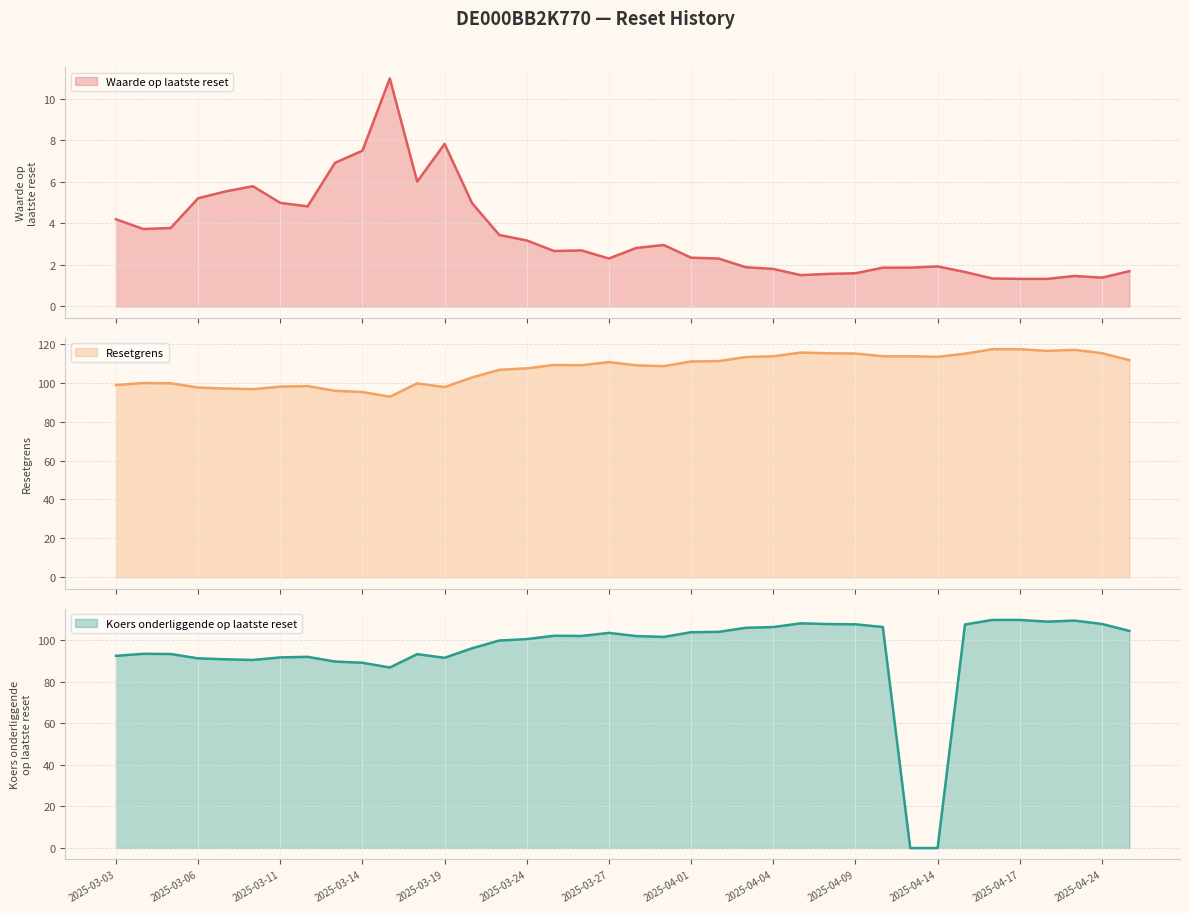

How many data points in Koers onderliggende op laatste reset are less than 101?

18